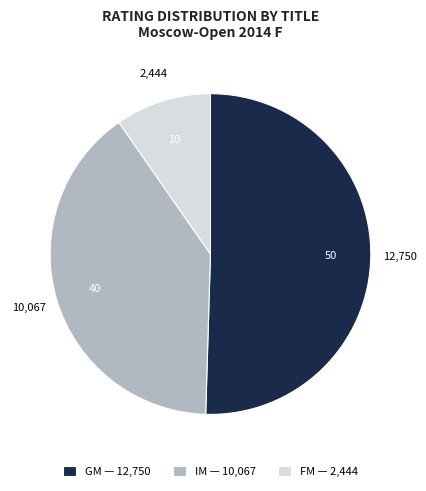

Do FM — 2,444 and GM — 12,750 together represent more than half of the pie?

Yes